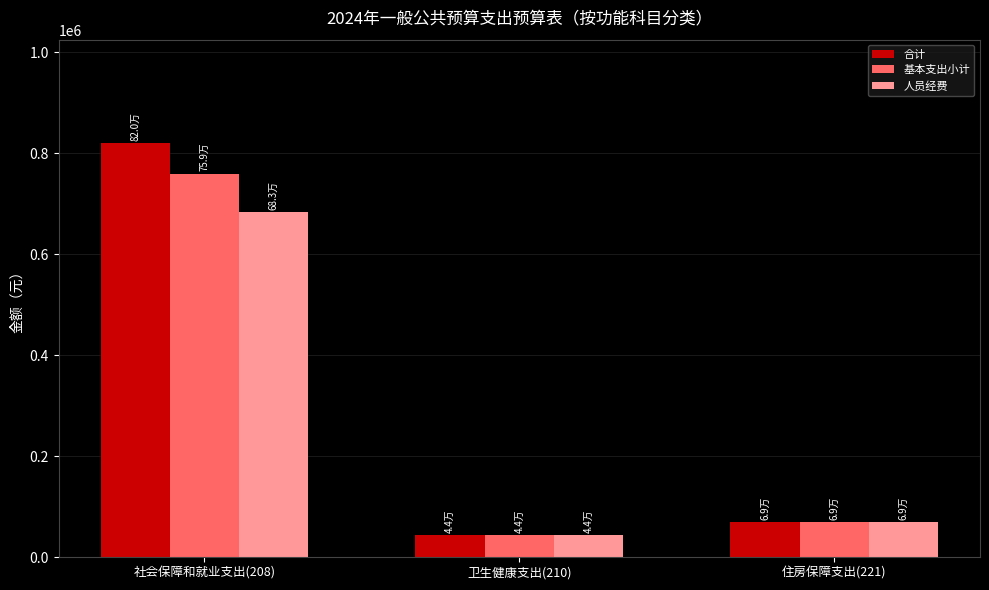

At which label is 基本支出小计 closest to 401416?

住房保障支出(221)